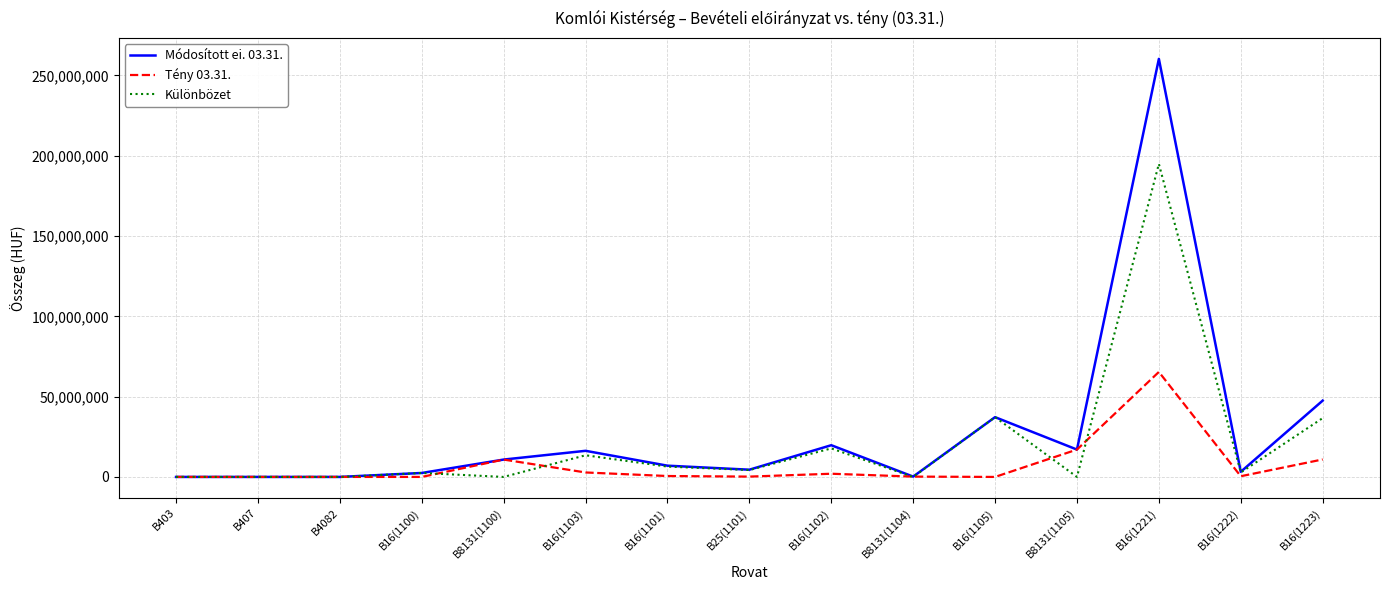

At how many categories does at least one series exceed 171507553?

1